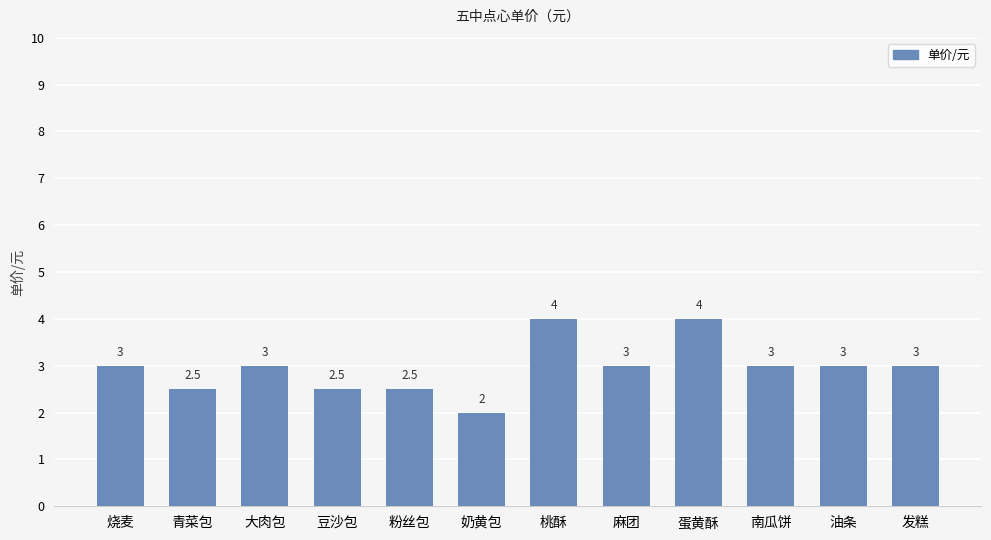

Which has a higher value, 油条 or 蛋黄酥?

蛋黄酥